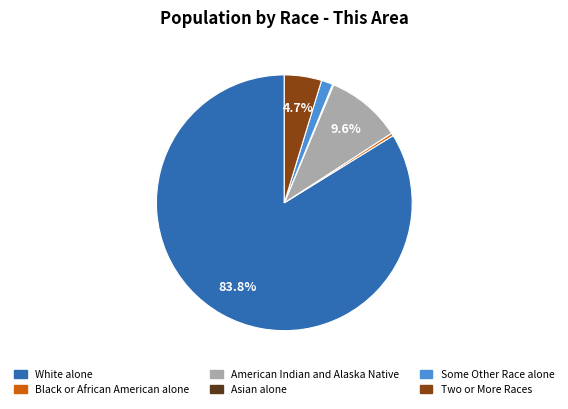

Which has a higher value, Two or More Races or White alone?

White alone